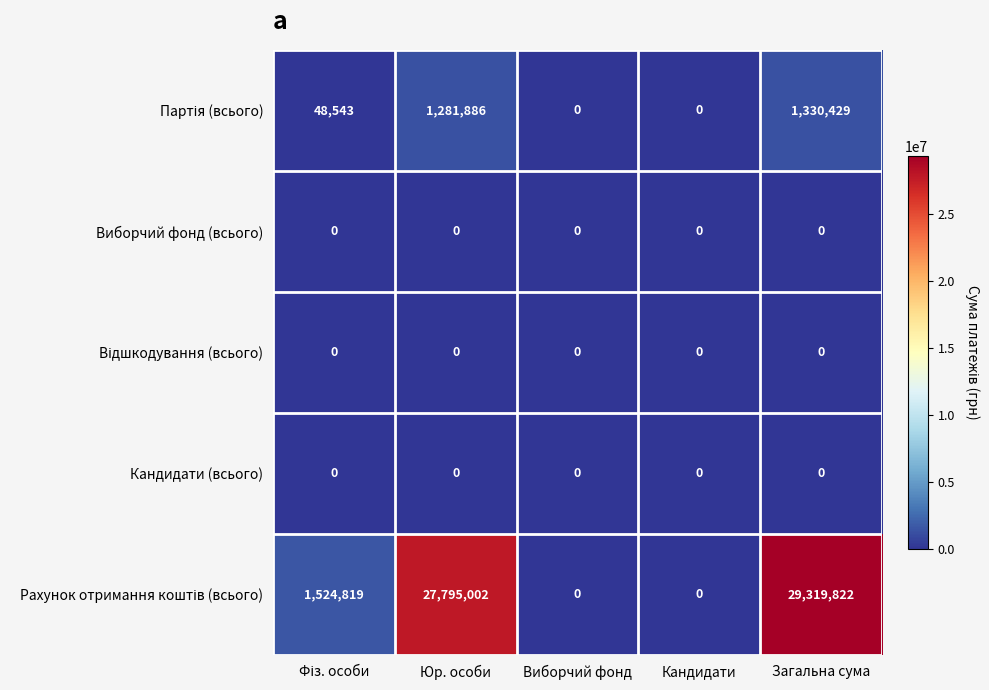

What is the greatest value displayed?

29319822